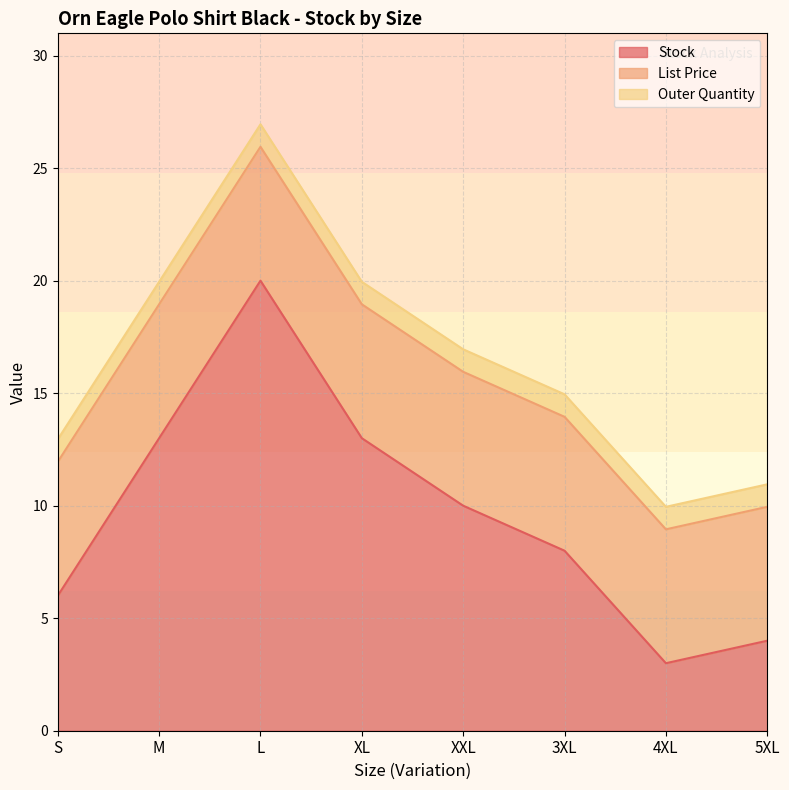

What is the sum of all Stock values?

77.0